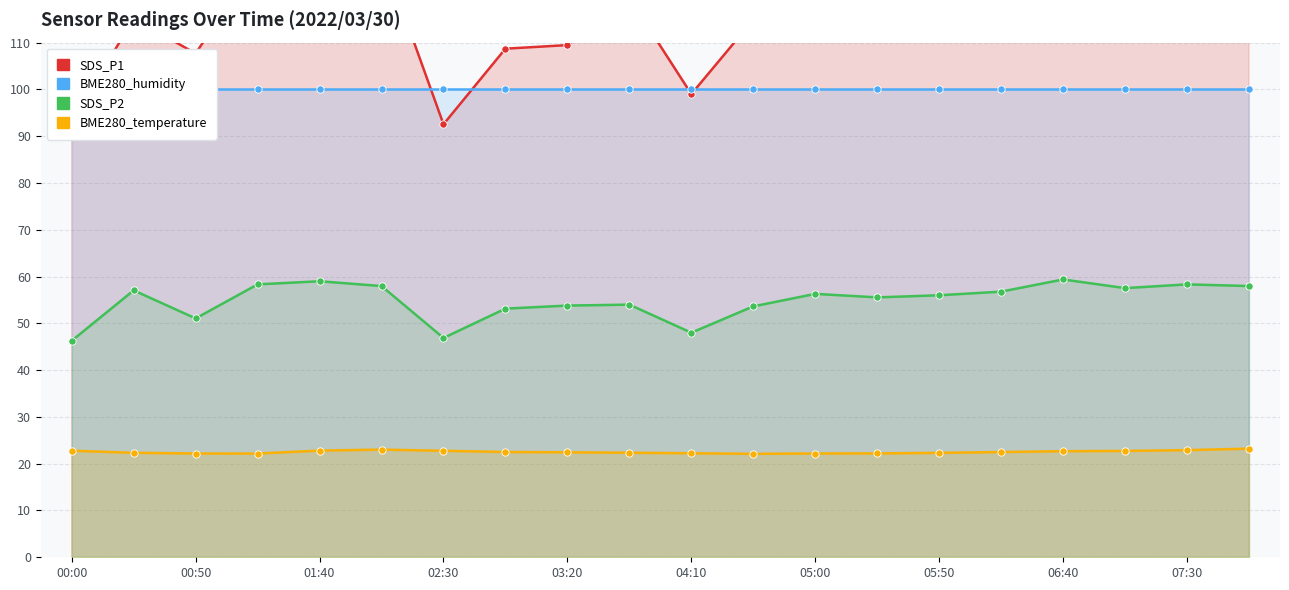

Which series has the widest spread of Y values?

SDS_P1